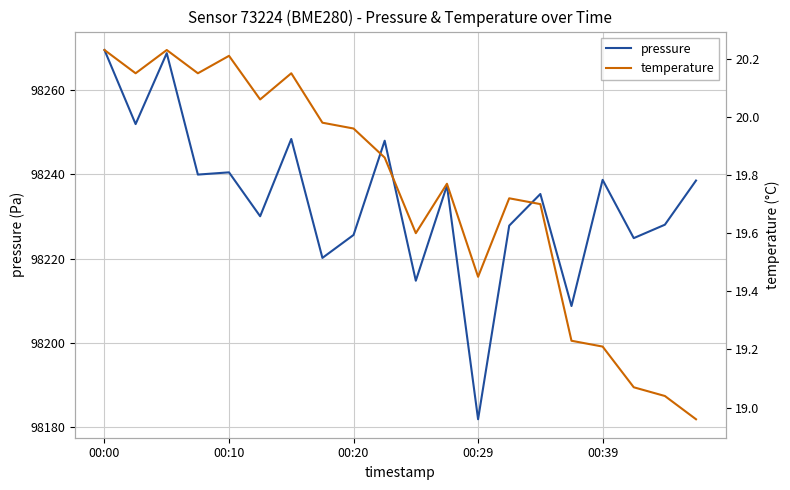

What is the greatest value displayed?

98269.5